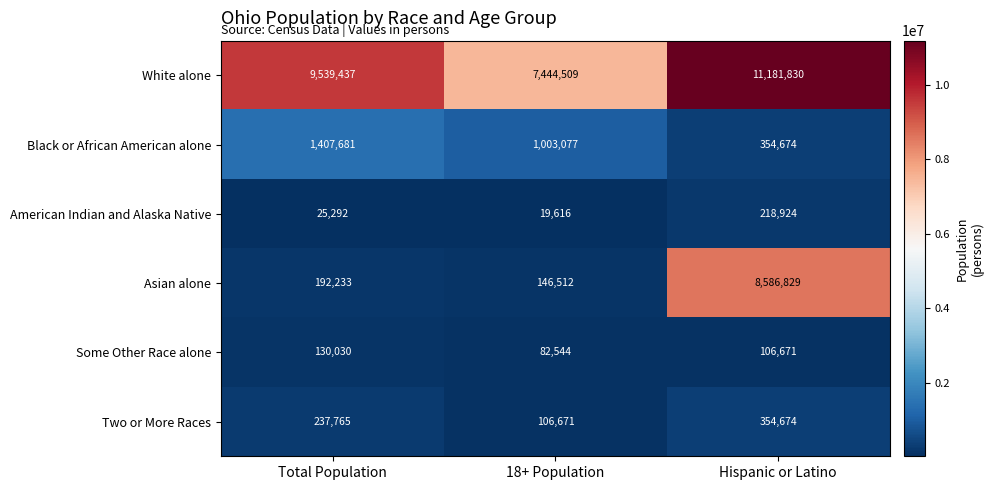

Reading right to left, transcribe all the data shown in this chart.

White alone: 11181830	7444509	9539437
Black or African American alone: 354674	1003077	1407681
American Indian and Alaska Native: 218924	19616	25292
Asian alone: 8586829	146512	192233
Some Other Race alone: 106671	82544	130030
Two or More Races: 354674	106671	237765